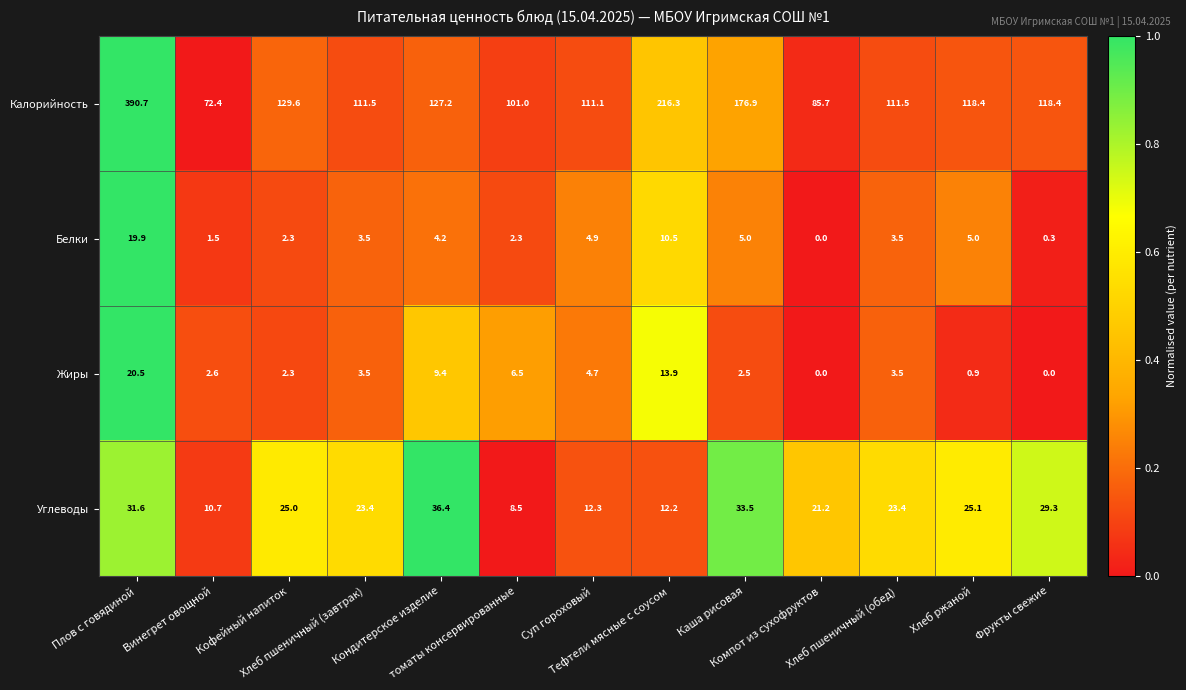

What is the difference between the second highest and second lowest values in the Белки series?

10.2